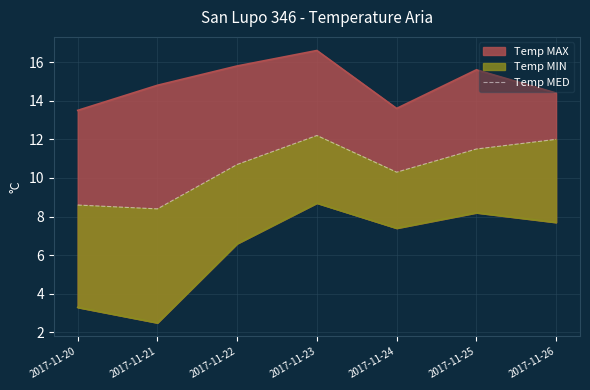

What is the difference between the values at 2017-11-24 and 2017-11-20?

1.7